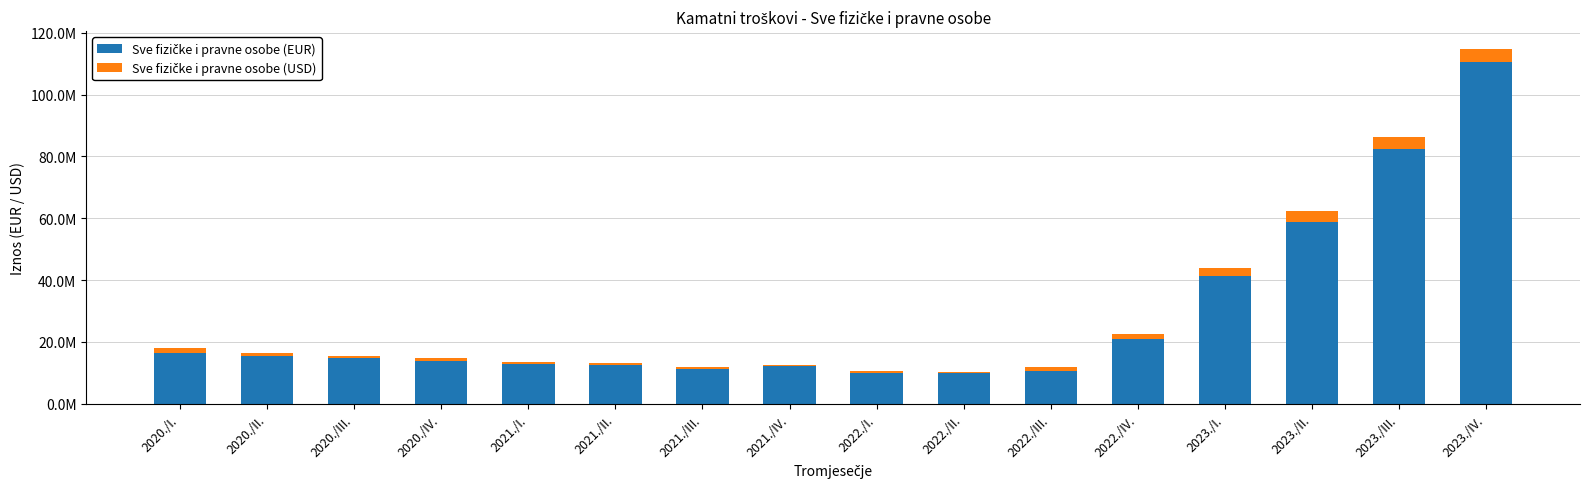

Which series has the largest range (max minus min)?

Sve fizičke i pravne osobe (EUR)